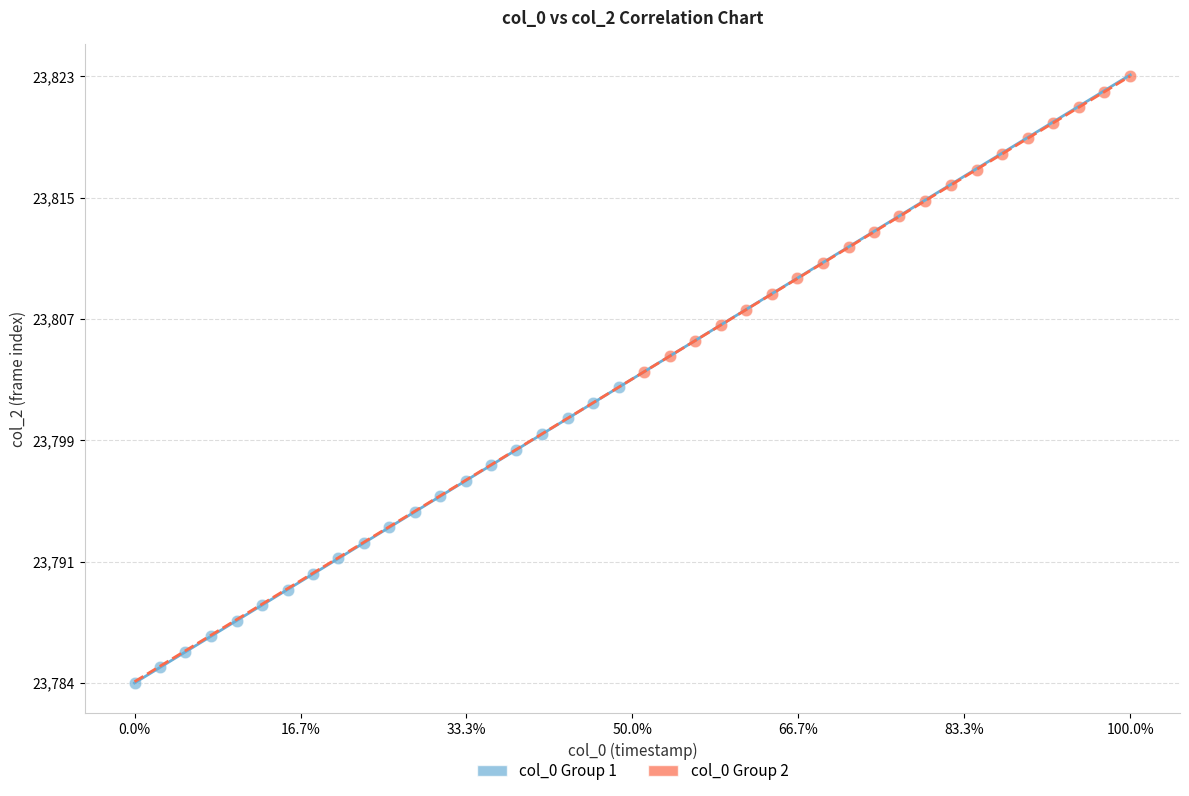

What are all the series names shown in the legend?

col_0 Group 1, col_0 Group 2